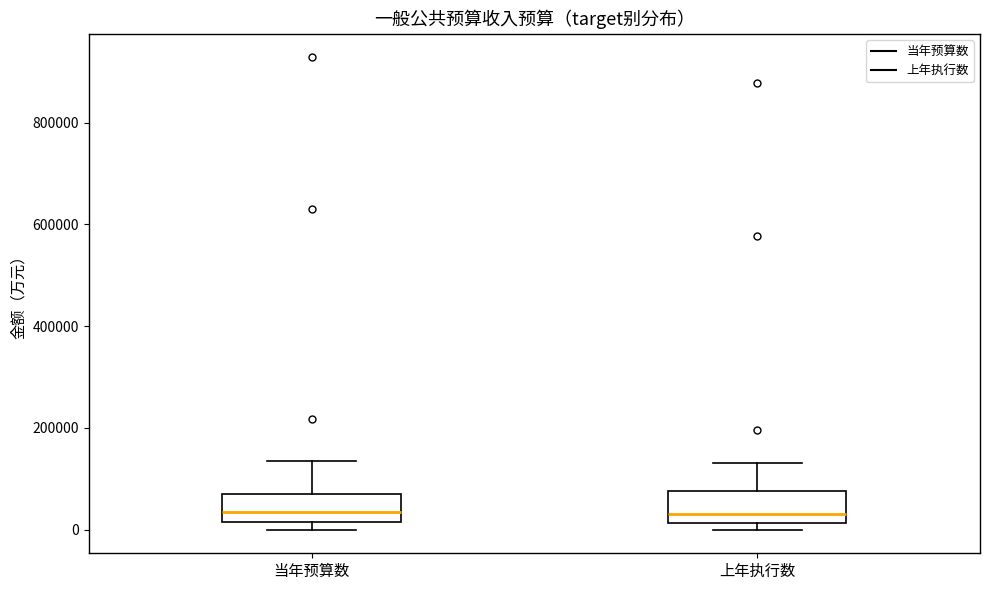

Reading left to right, transcribe this box plot: for each box, give where its median line is, the range the box spans, and where its two whiskers end, as read against the y-axis. The values are not printed on the chart, so give them approximately, as read against the axis.

当年预算数: median 40000, box 20000 to 80000, whiskers 0 to 140000
上年执行数: median 40000, box 20000 to 80000, whiskers 0 to 140000